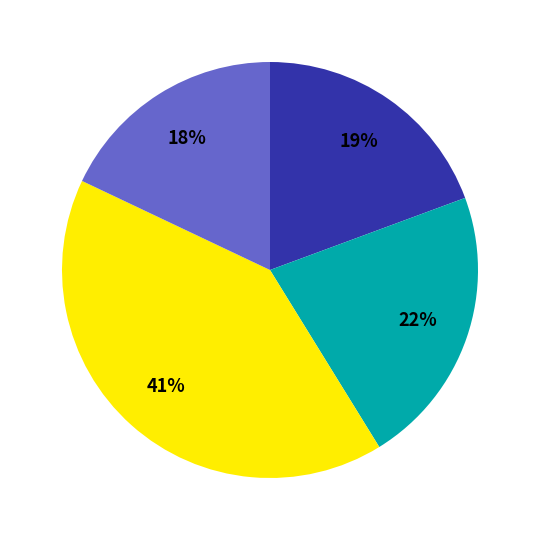

Does any single category account for the majority?

No